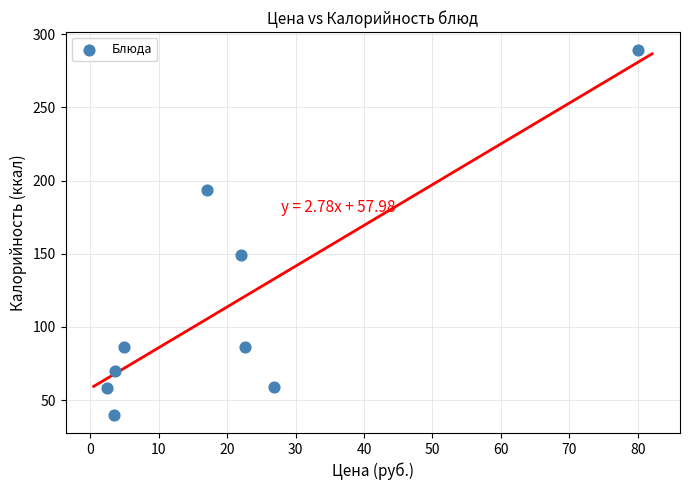

What Y value in the scatter plot is closest to 164?

149.0